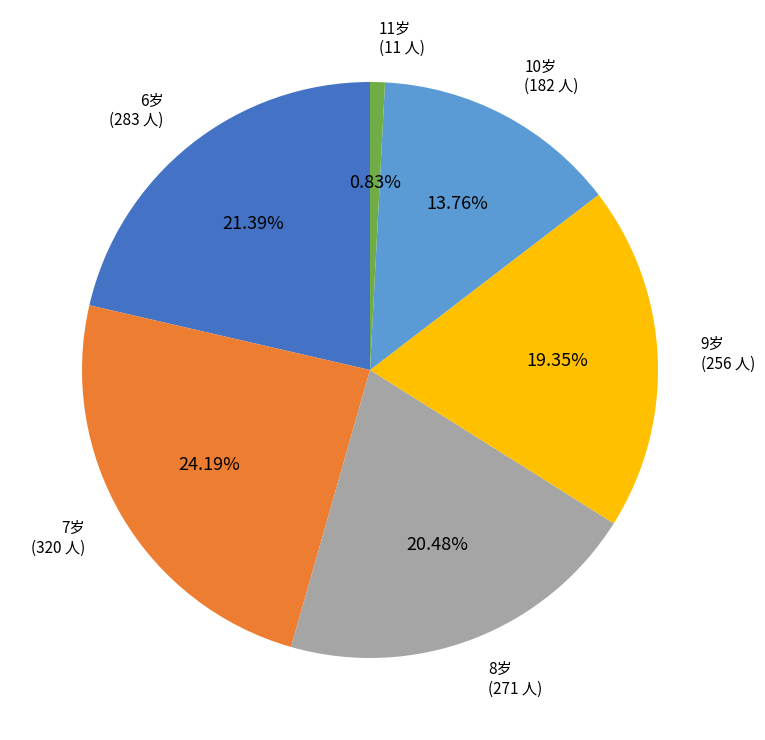

Do 7岁 and 9岁 together represent more than half of the pie?

No